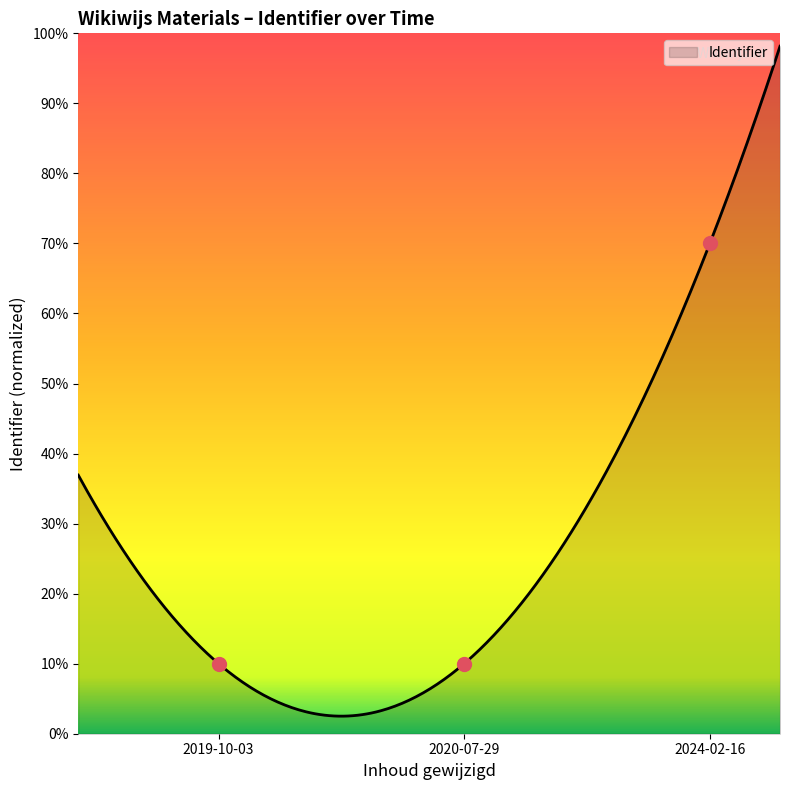

Which has a higher value, 2020-07-29 or 2019-10-03?

2020-07-29